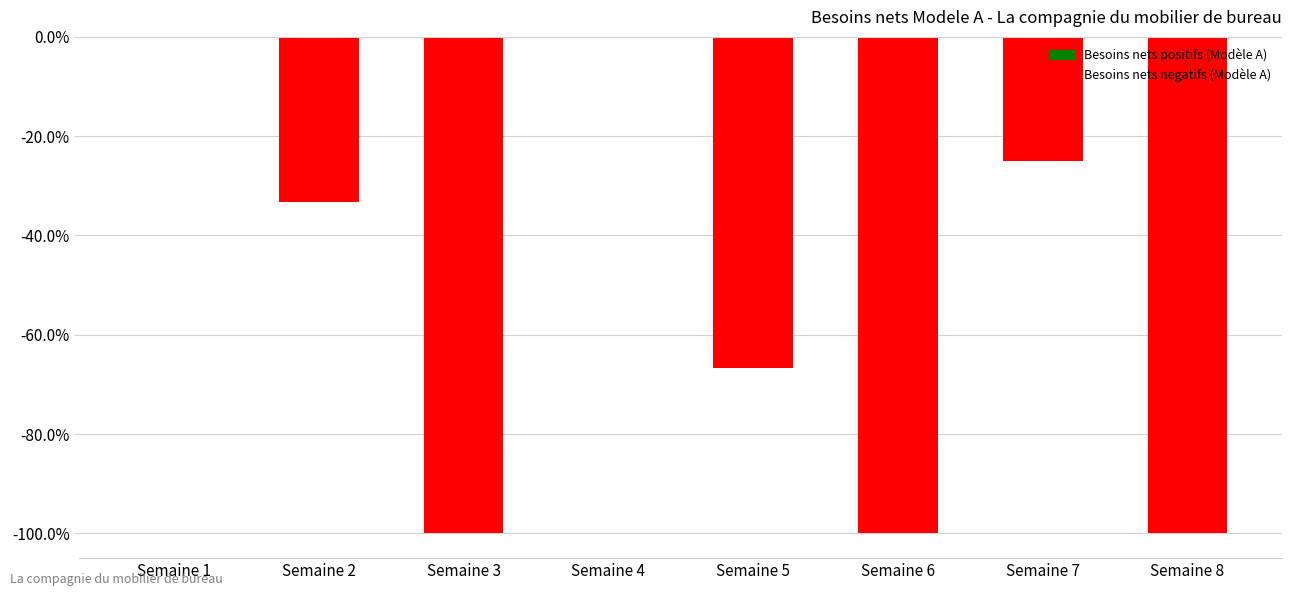

Where is the data nearest to the value 0?

Semaine 1